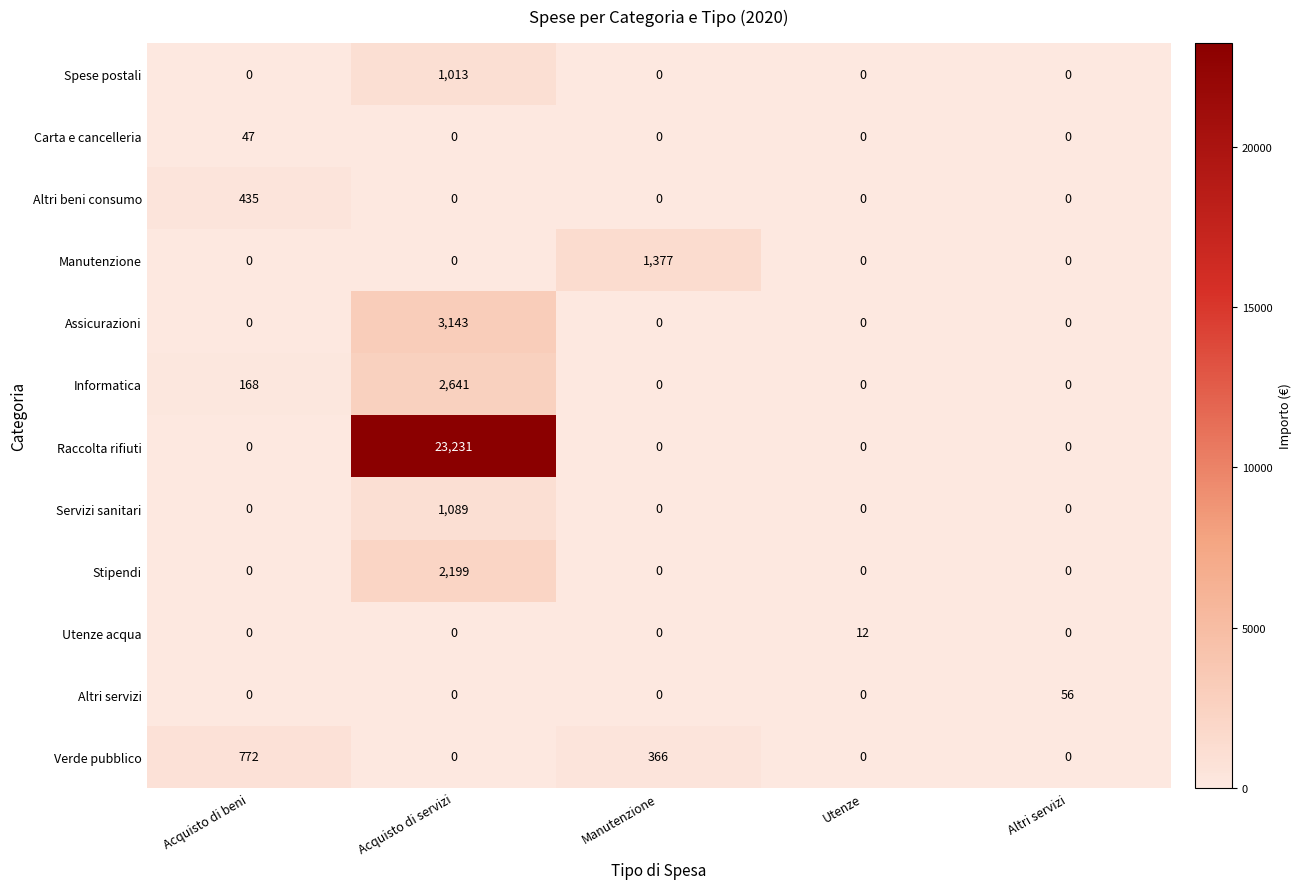

The value of Stipendi at Utenze is 801. True or false?

False